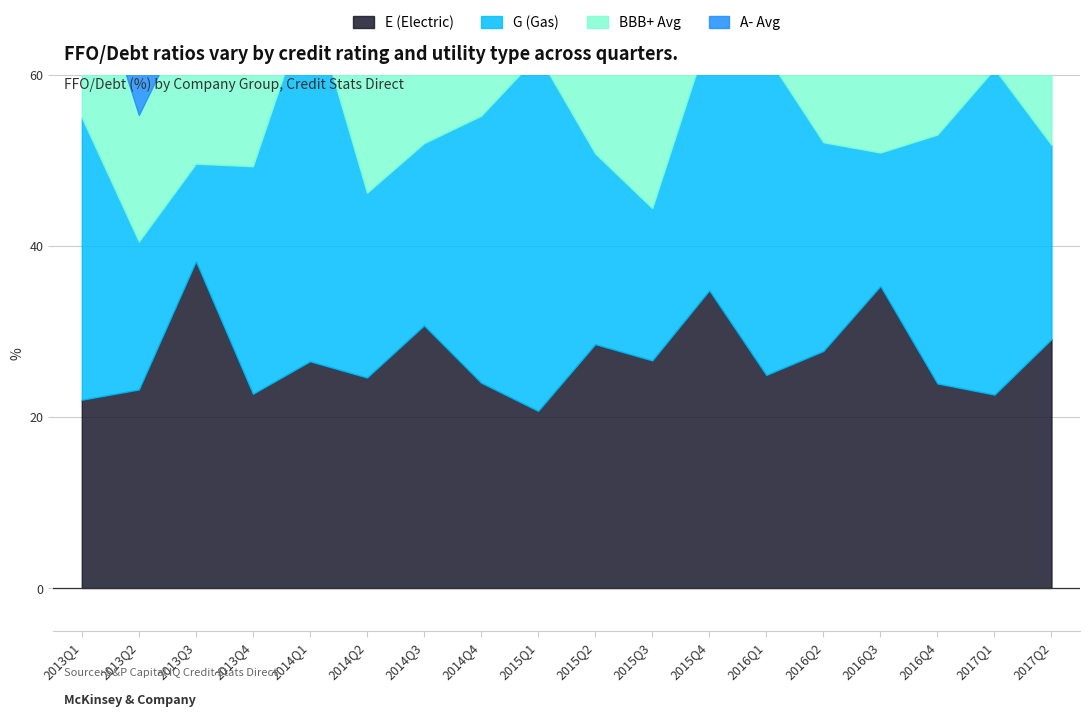

What is the label of the 6th point from the left?

2014Q2